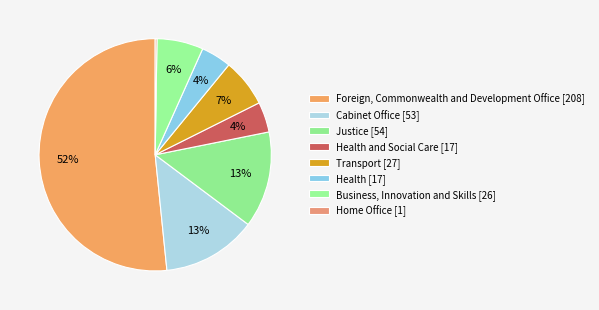

Is it true that Justice [54] is 28% of the pie?

False